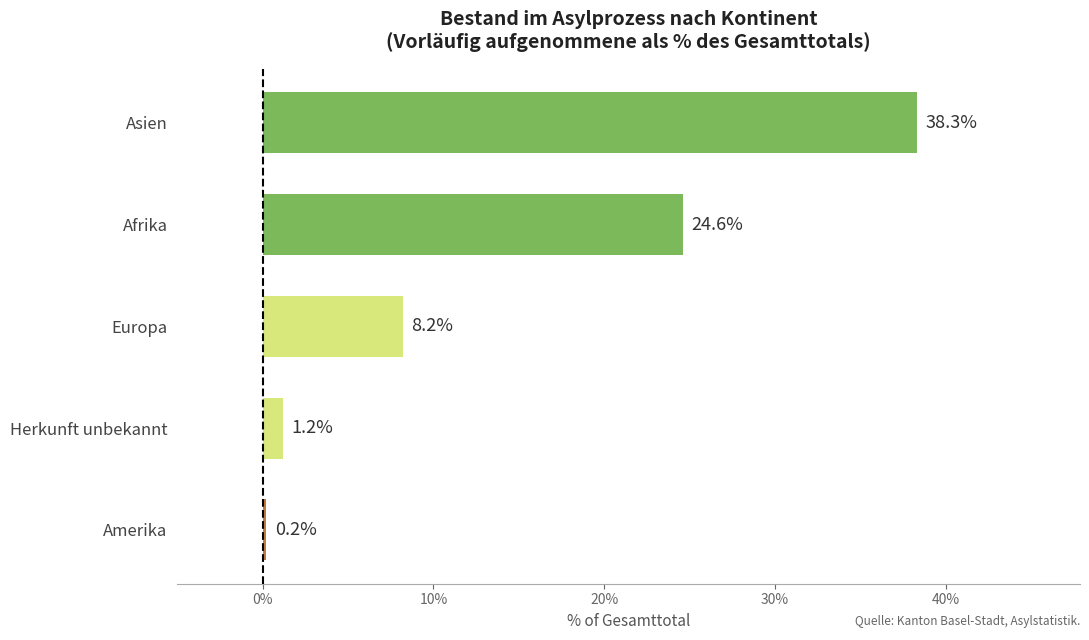

The value at Europa is 4.0. True or false?

False